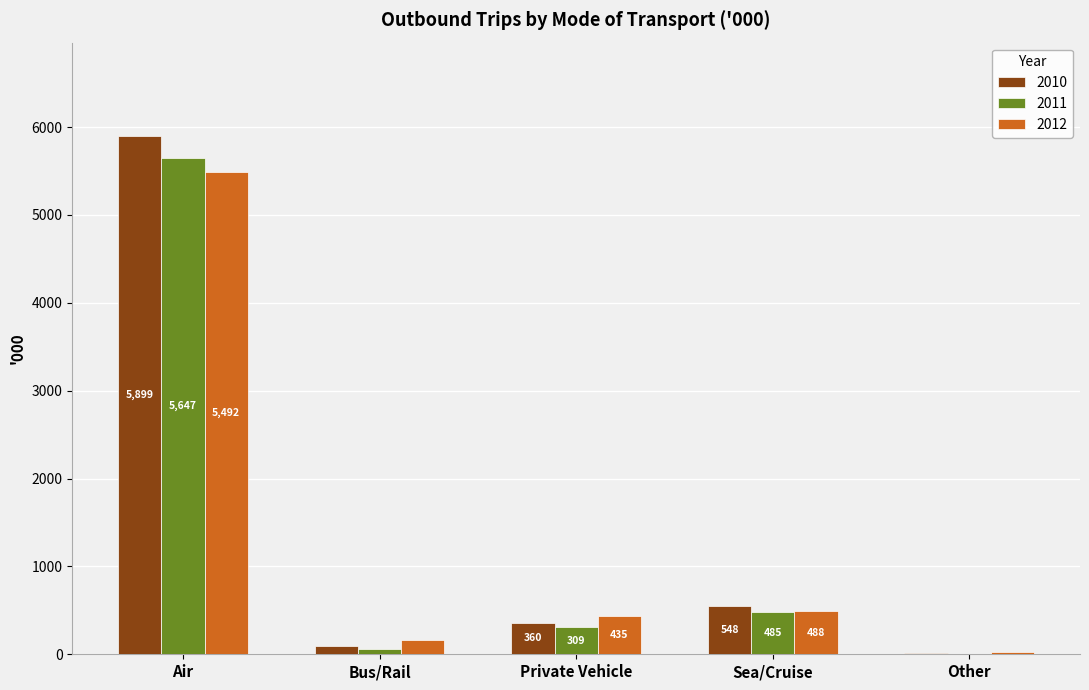

True or false: 2011 has a value of 9354.5 at Air.

False